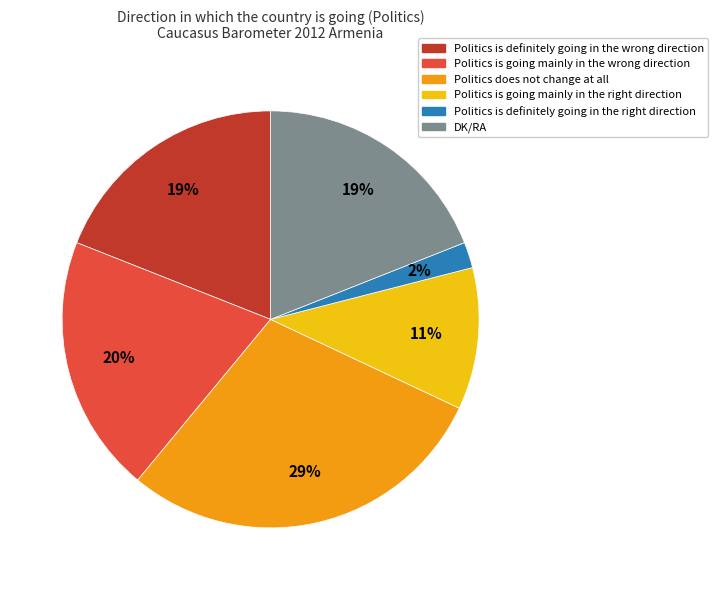

How many slices are in this pie chart?

6